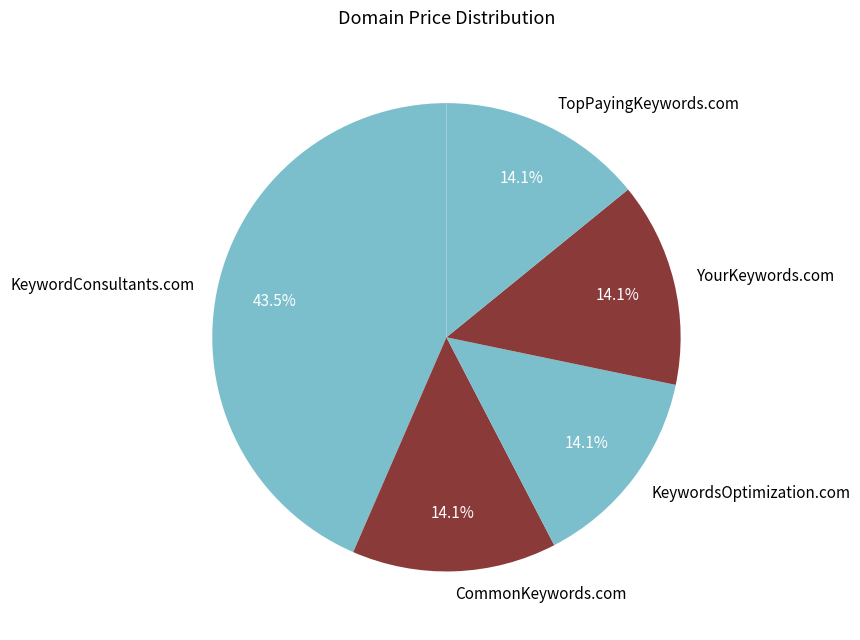

Does KeywordConsultants.com represent more than half of the total?

No